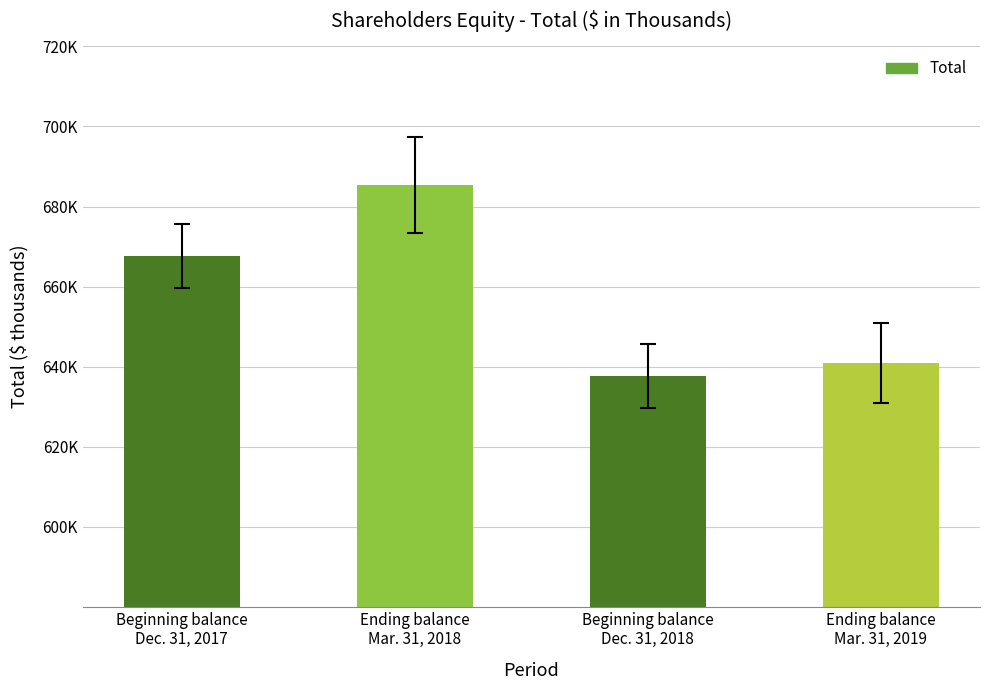

Are the bars horizontal?

No